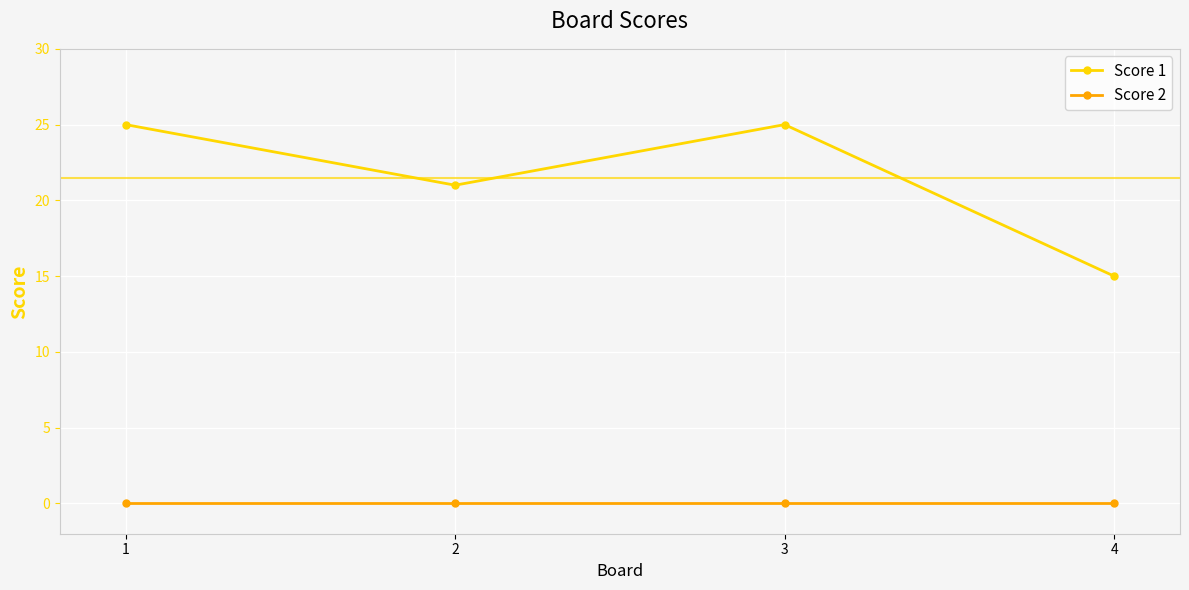

Is the value of Score 1 at 3 greater than the value of Score 2 at 3?

Yes